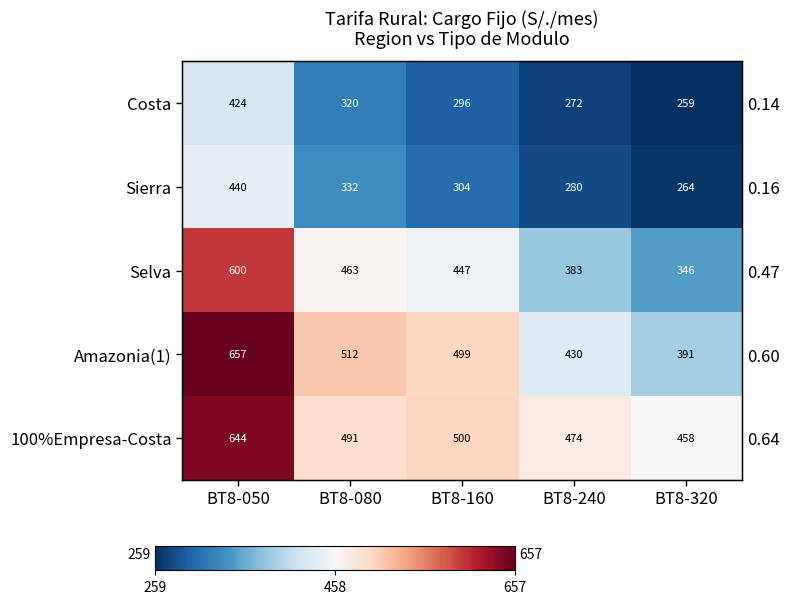

At BT8-320, list the series in order from largest to smallest.

100%Empresa-Costa, Amazonia(1), Selva, Sierra, Costa